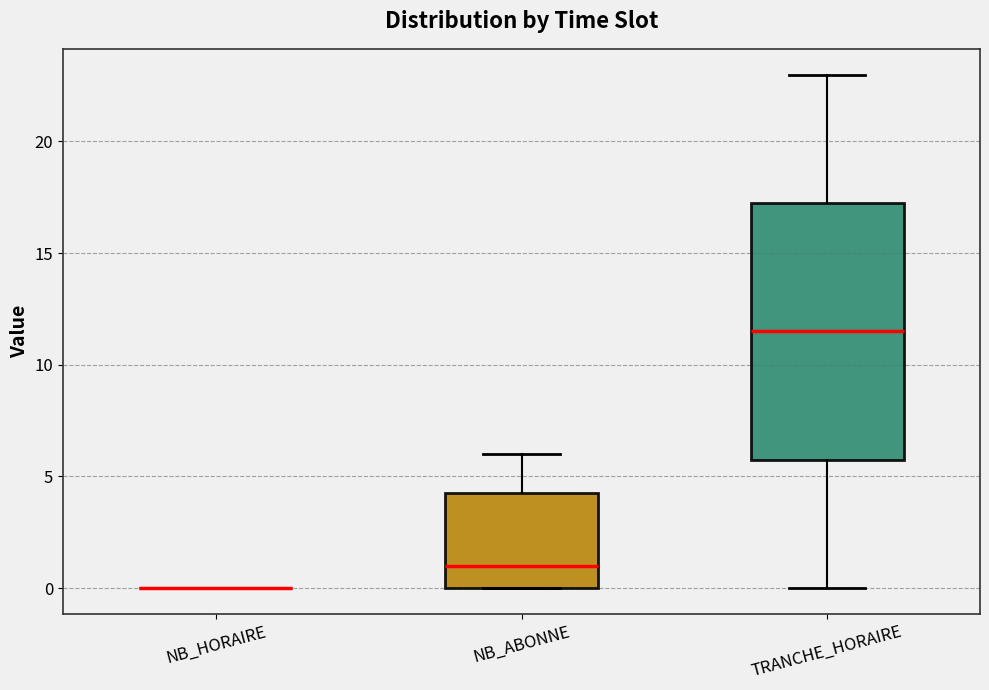

Reading left to right, transcribe this box plot: for each box, give where its median line is, the range the box spans, and where its two whiskers end, as read against the y-axis. The values are not printed on the chart, so give them approximately, as read against the axis.

NB_HORAIRE: box collapsed to a line at 0.0, whiskers 0.0 to 0.0
NB_ABONNE: median 1.0, box 0.0 to 4.5, whiskers 0.0 to 6.0
TRANCHE_HORAIRE: median 11.5, box 6.0 to 17.5, whiskers 0.0 to 23.0